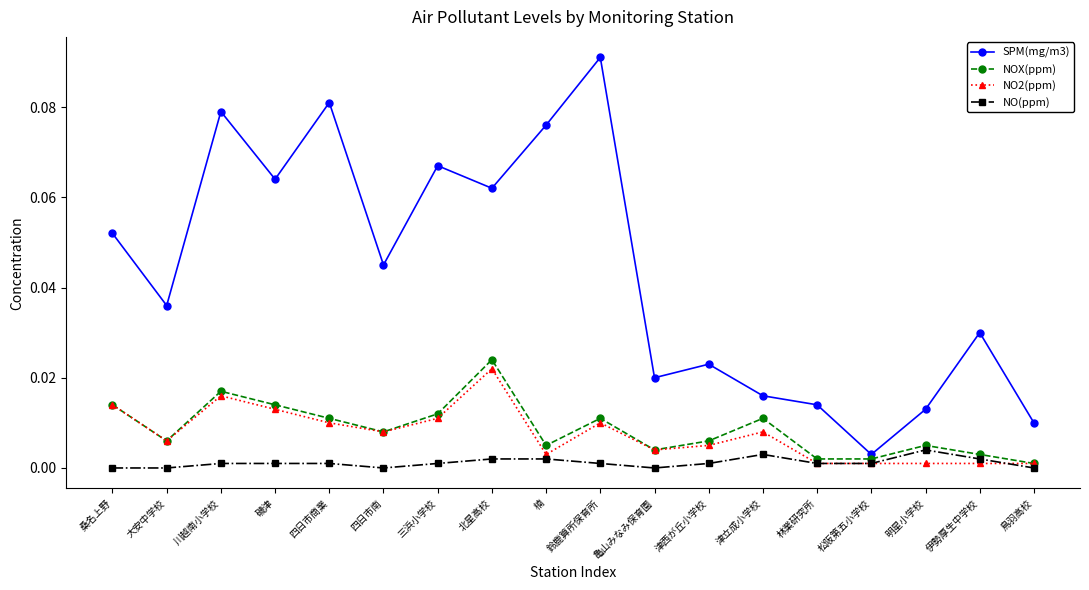

Which series ends up on top after the final intersection of NO(ppm) and NO2(ppm)?

NO2(ppm)